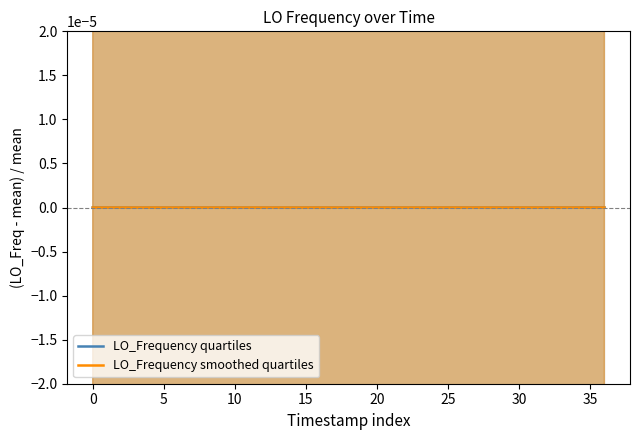

Which label corresponds to the largest value in the chart?

32